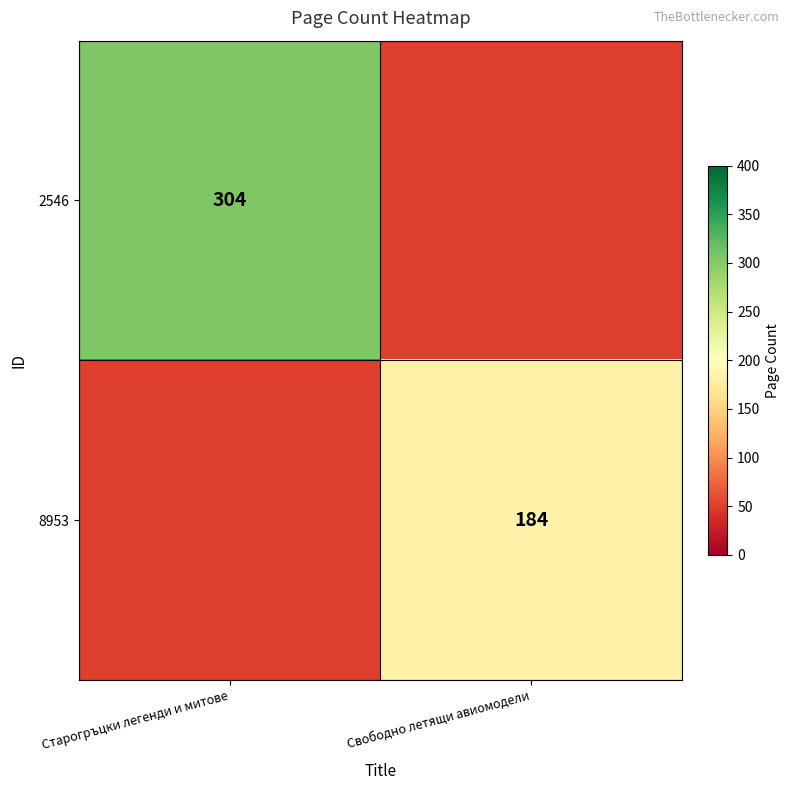

Is it true that 8953 equals 184 at Свободно летящи авиомодели?

True